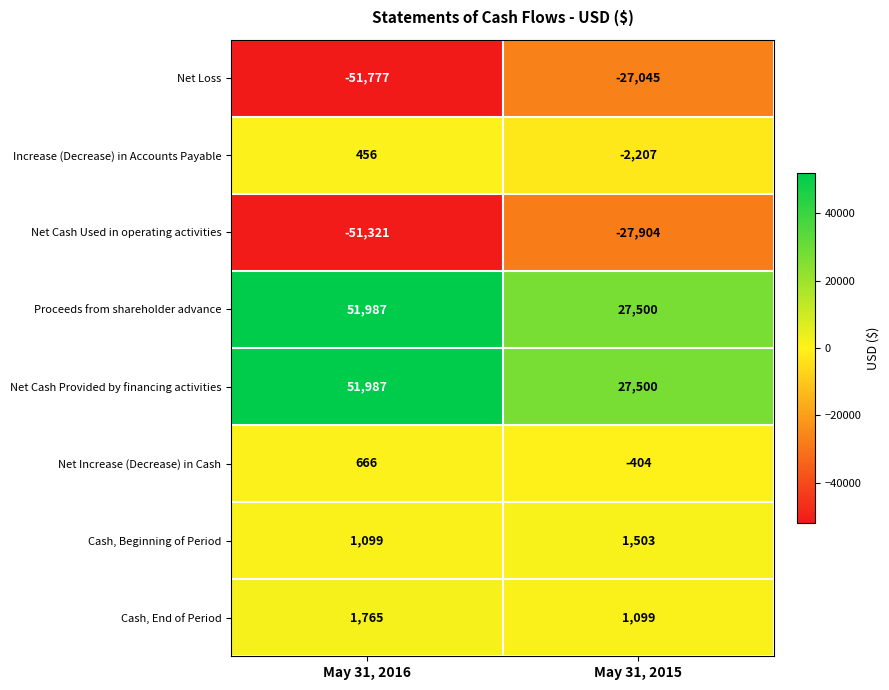

At how many categories does at least one series exceed 11643?

2